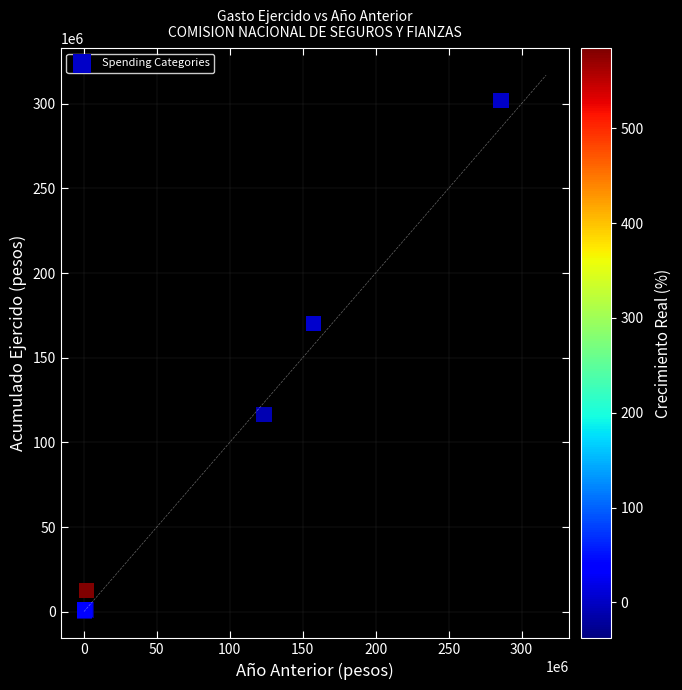

What Y value in the scatter plot is closest to 150971353?

170009629.1